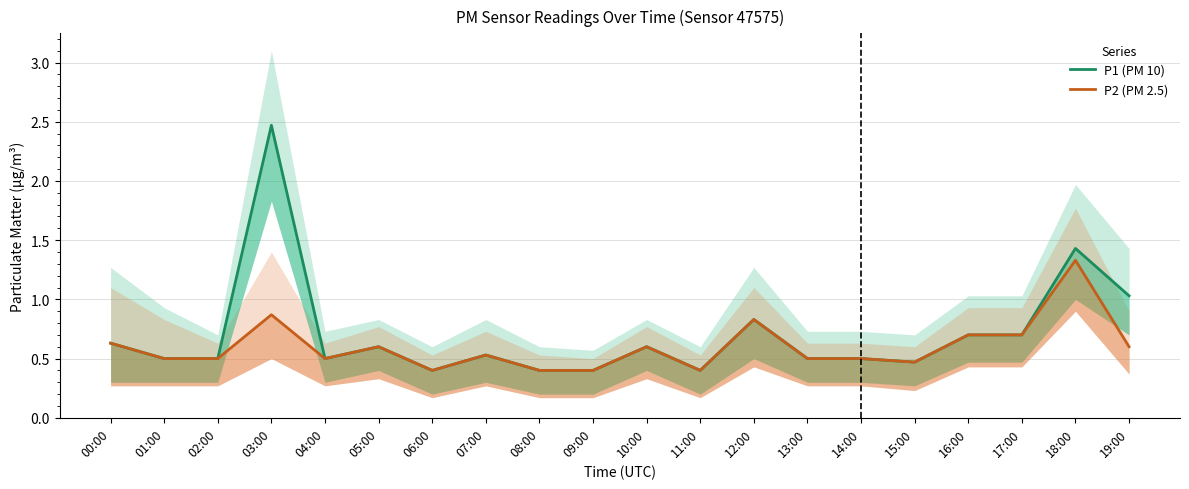

What is the label of the 1st point from the right?

19:00